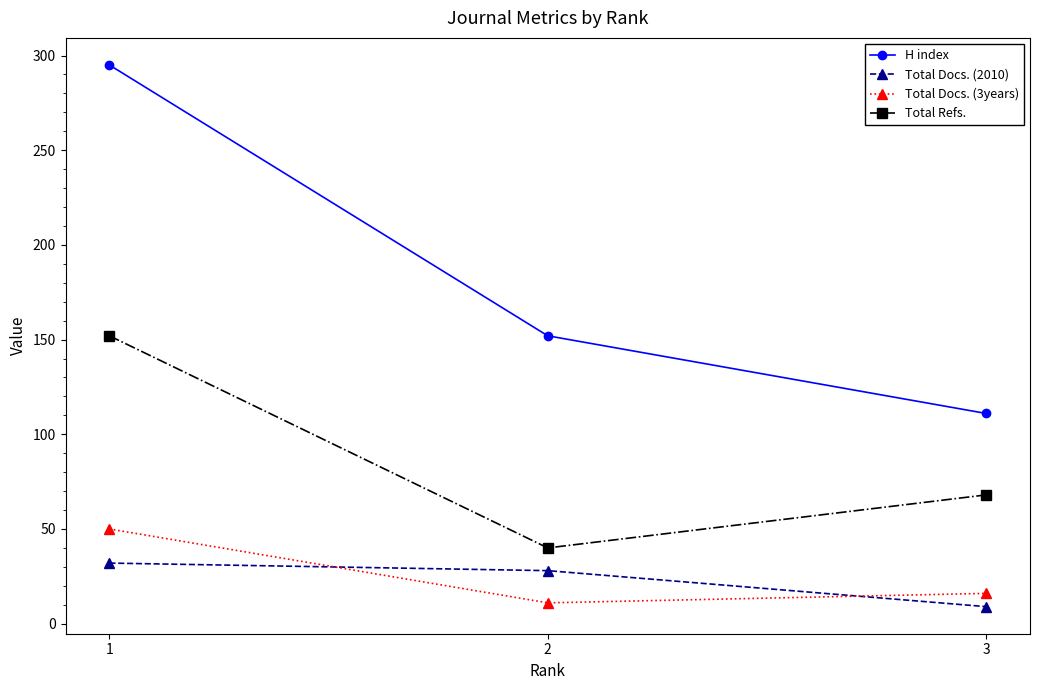

How many data points in Total Docs. (3years) are less than 16?

1